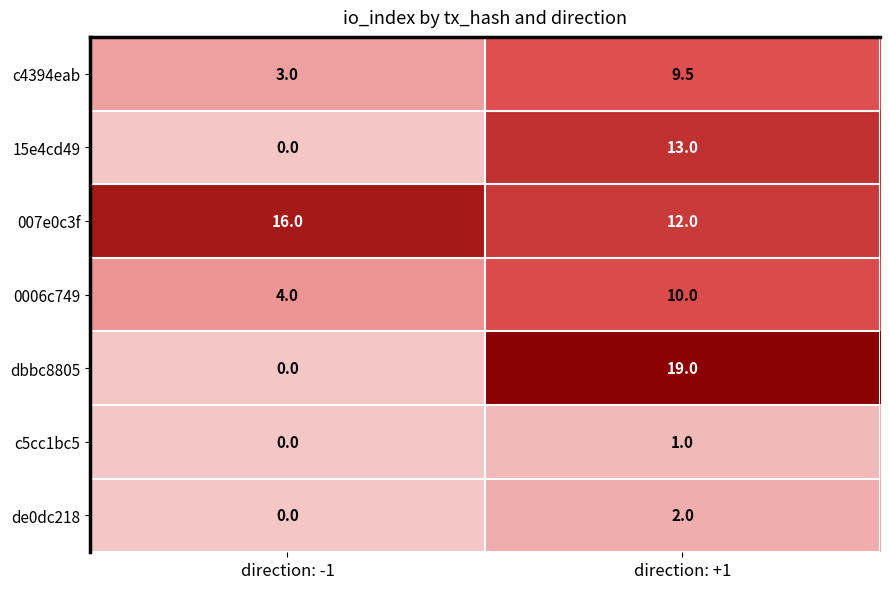

The 15e4cd49 series shows 13.0 at direction: +1. True or false?

True